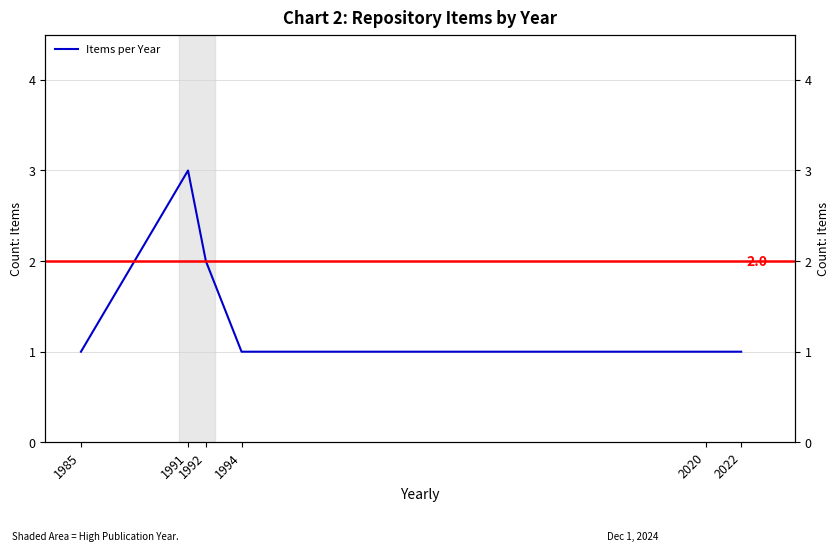

How many points are higher than both their immediate neighbors (excluding endpoints)?

1